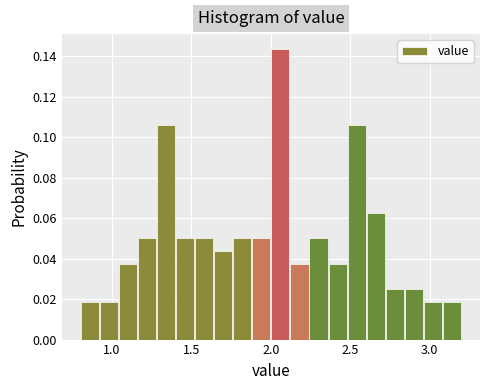

Read against the x-axis, roughly where is the centre of the tallest bar?

2.05